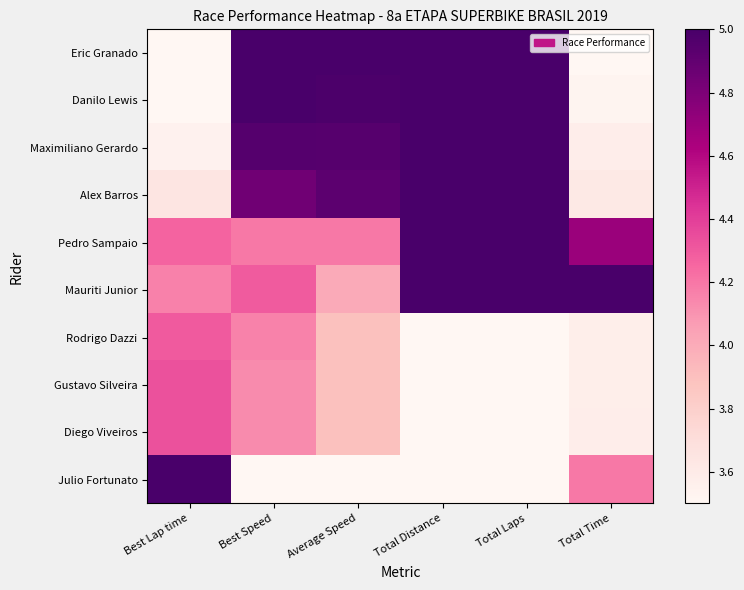

The value of Mauriti Junior at Best Lap time is 4.2. True or false?

True